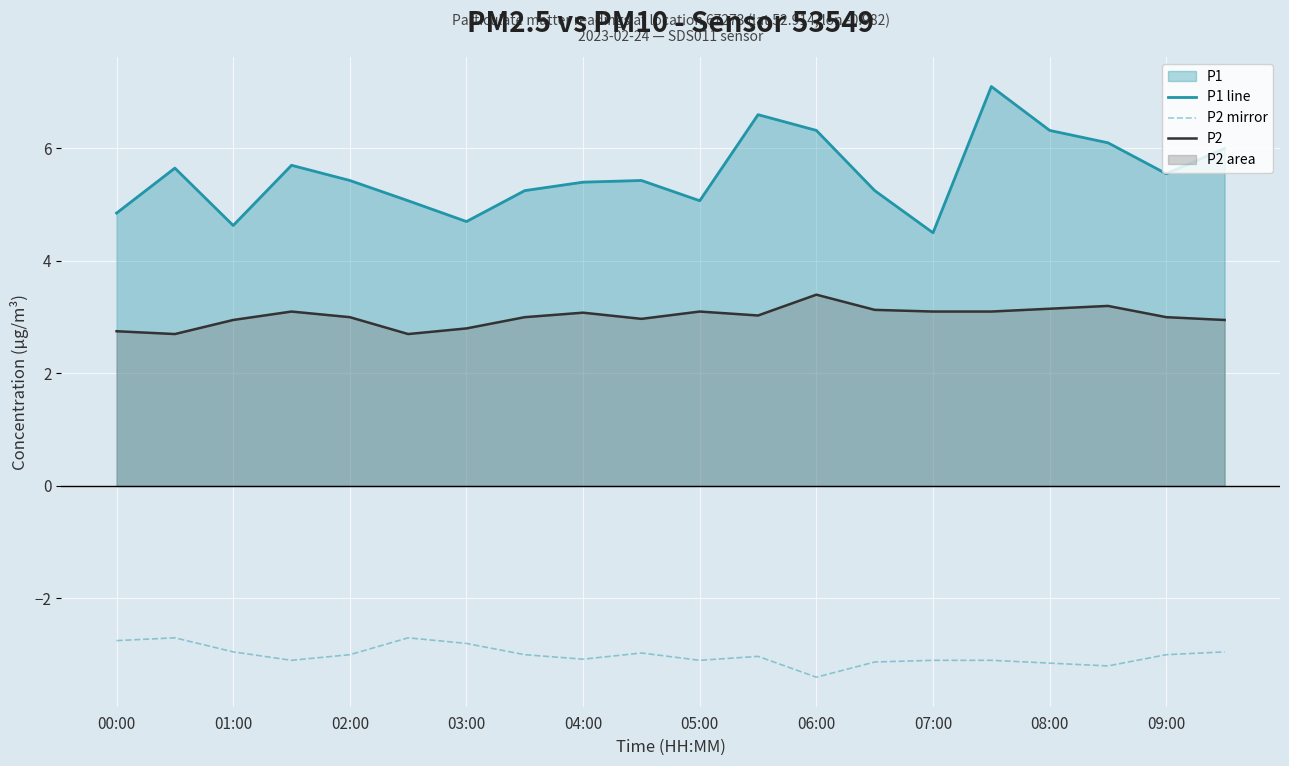

Count the number of categories in the chart.

20